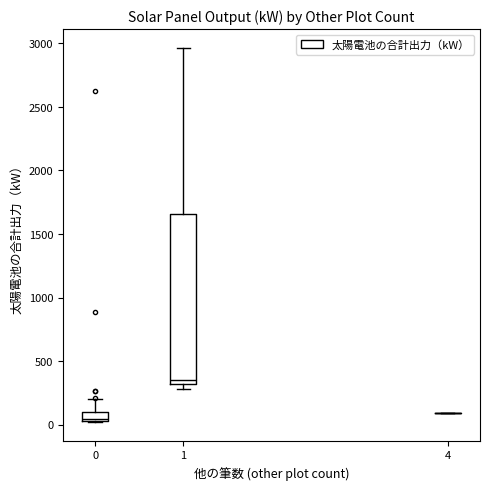

Comparing the boxes themselves (not the whiskers), which one is the tallest?

1